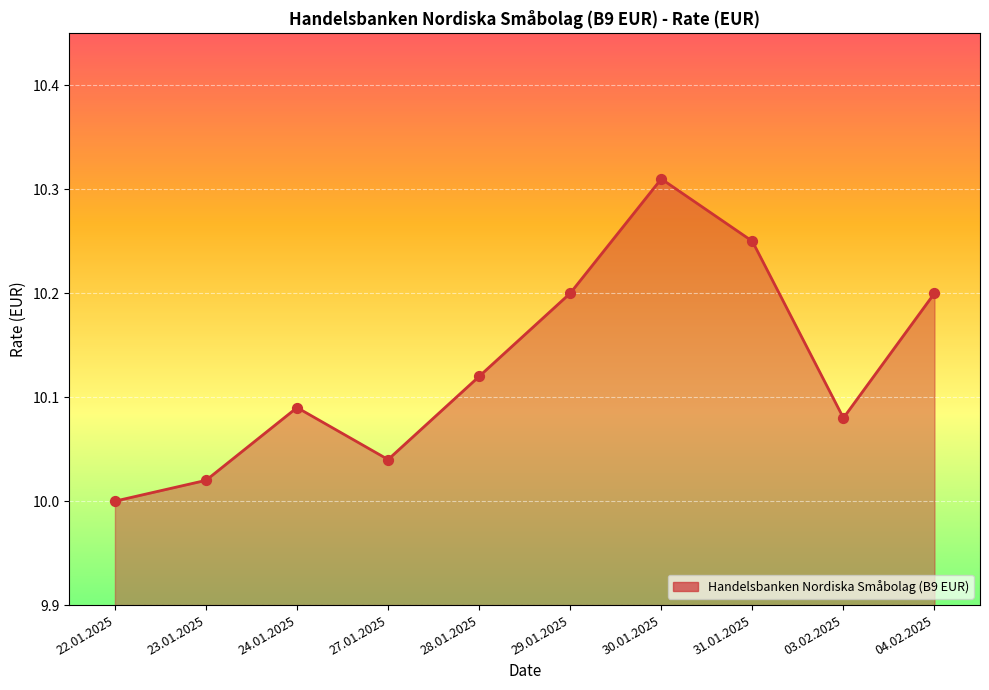

Which has a higher value, 28.01.2025 or 23.01.2025?

28.01.2025